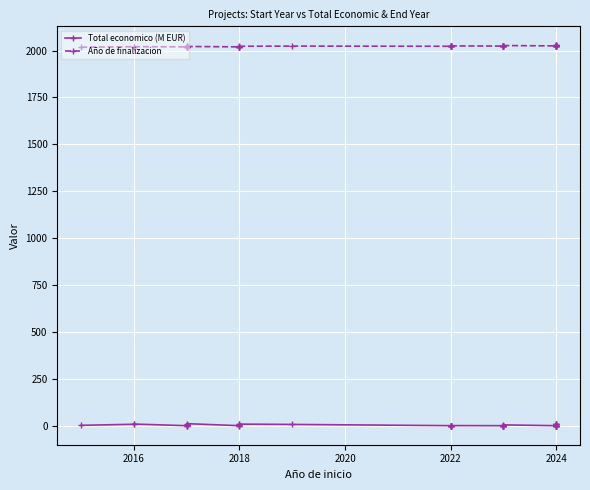

Which series has the largest total across all categories?

Año de finalizacion